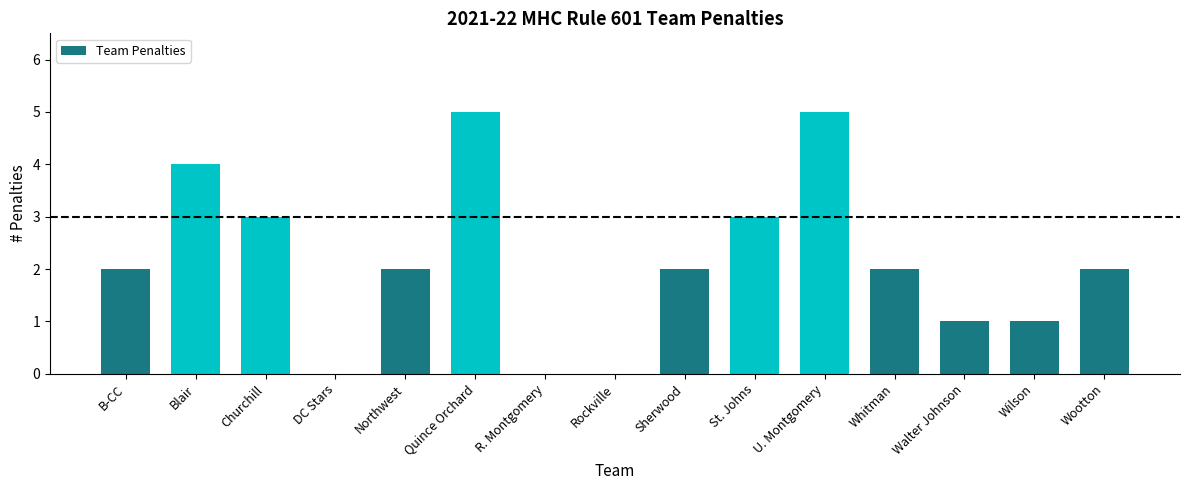

What is the ratio of the value at St. Johns to the value at Whitman?

1.5